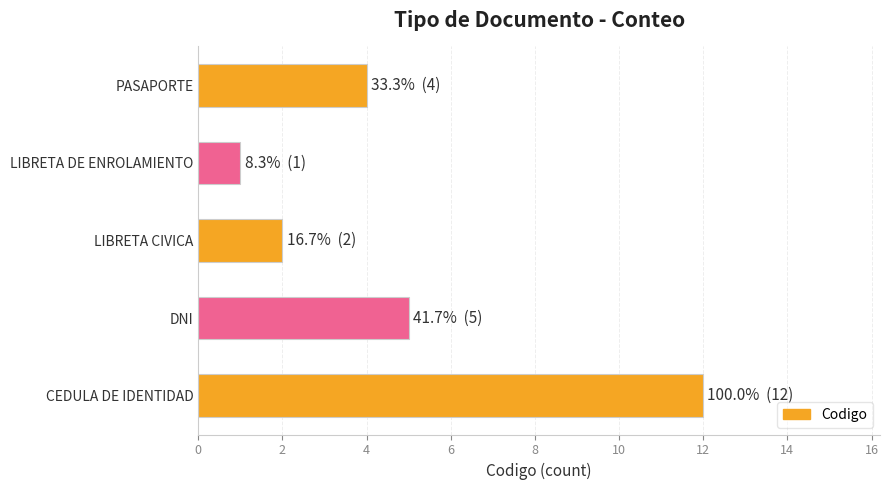

Rank the categories by value from lowest to highest.

LIBRETA DE ENROLAMIENTO, LIBRETA CIVICA, PASAPORTE, DNI, CEDULA DE IDENTIDAD